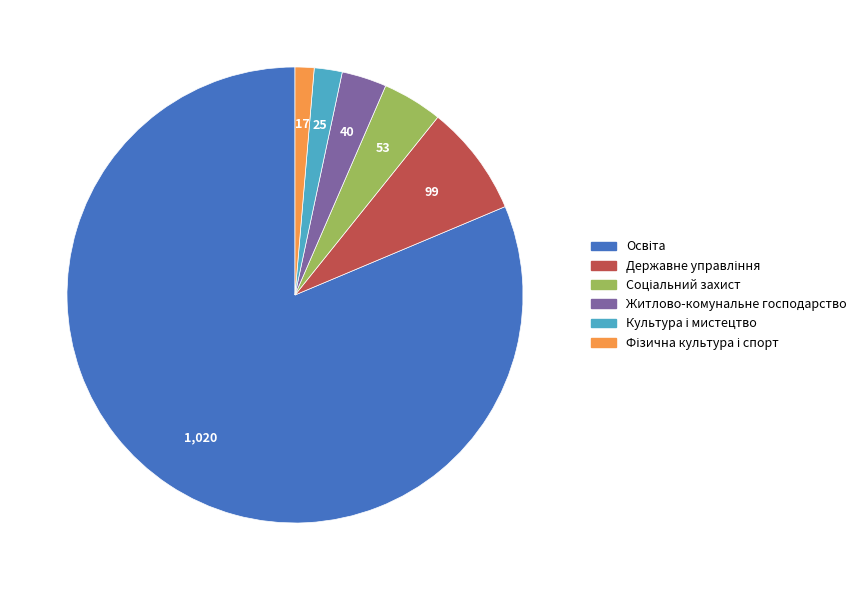

Do Житлово-комунальне господарство and Соціальний захист together represent more than half of the pie?

No